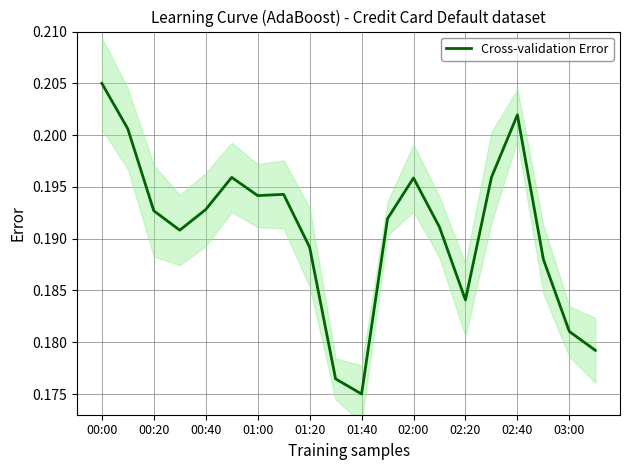

Which category has the highest value in the Cross-validation Error series?

00:00